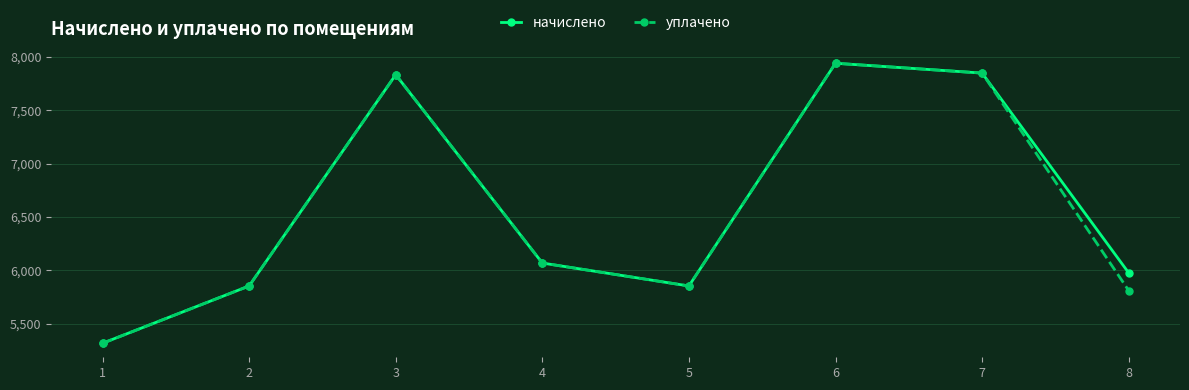

At 8, list the series in order from smallest to largest.

уплачено, начислено